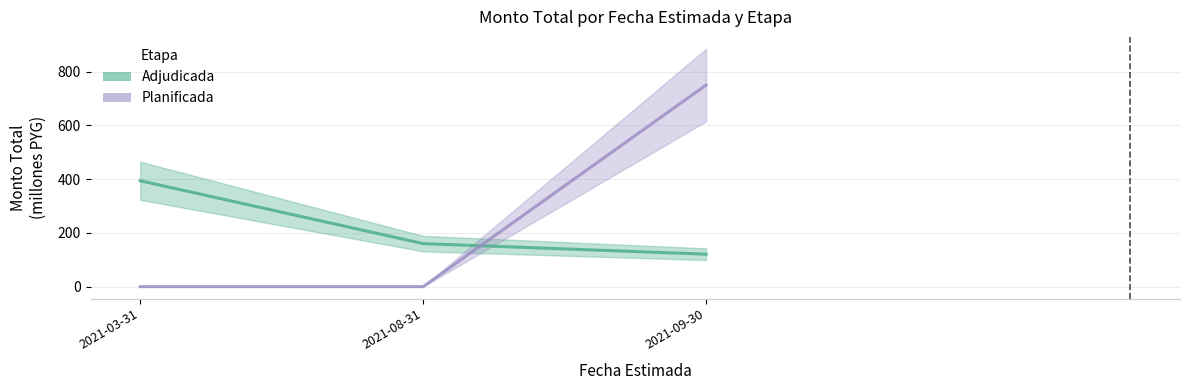

True or false: Adjudicada has a value of 160.2 at 2021-08-31.

True